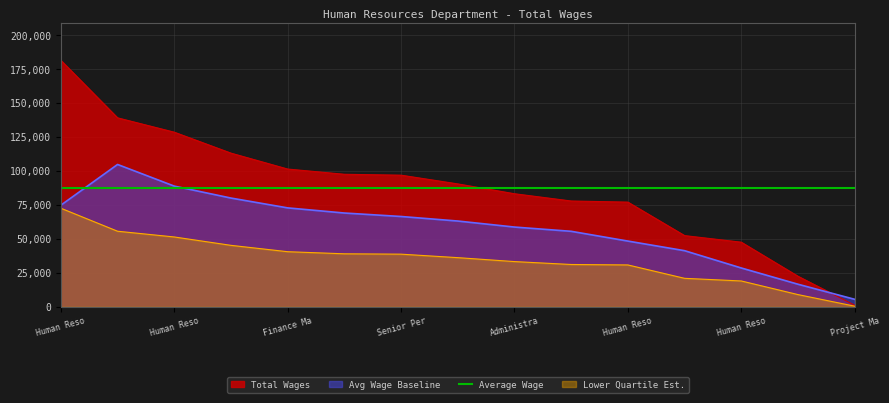

At which category does the chart reach its peak across all series?

Human Reso